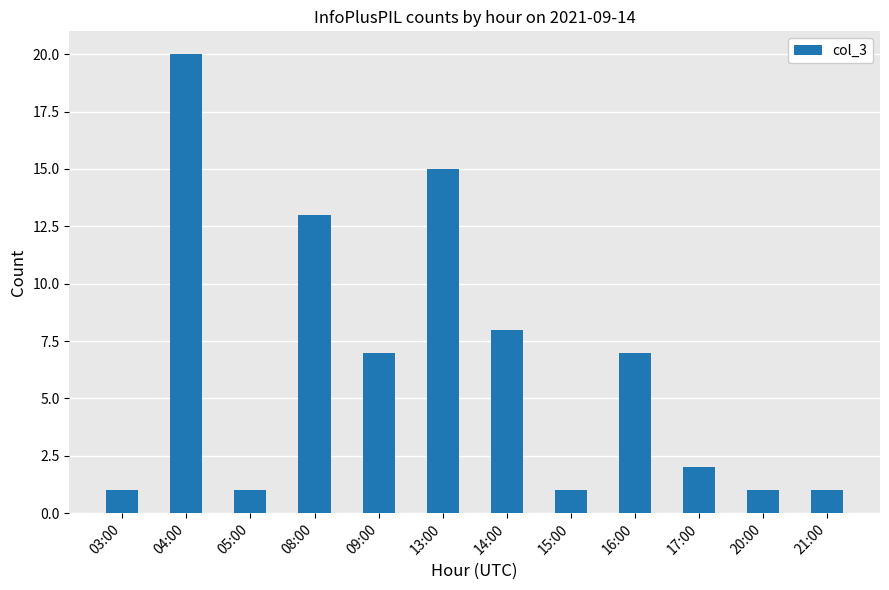

The chart shows a value of 15 at 13:00. True or false?

True